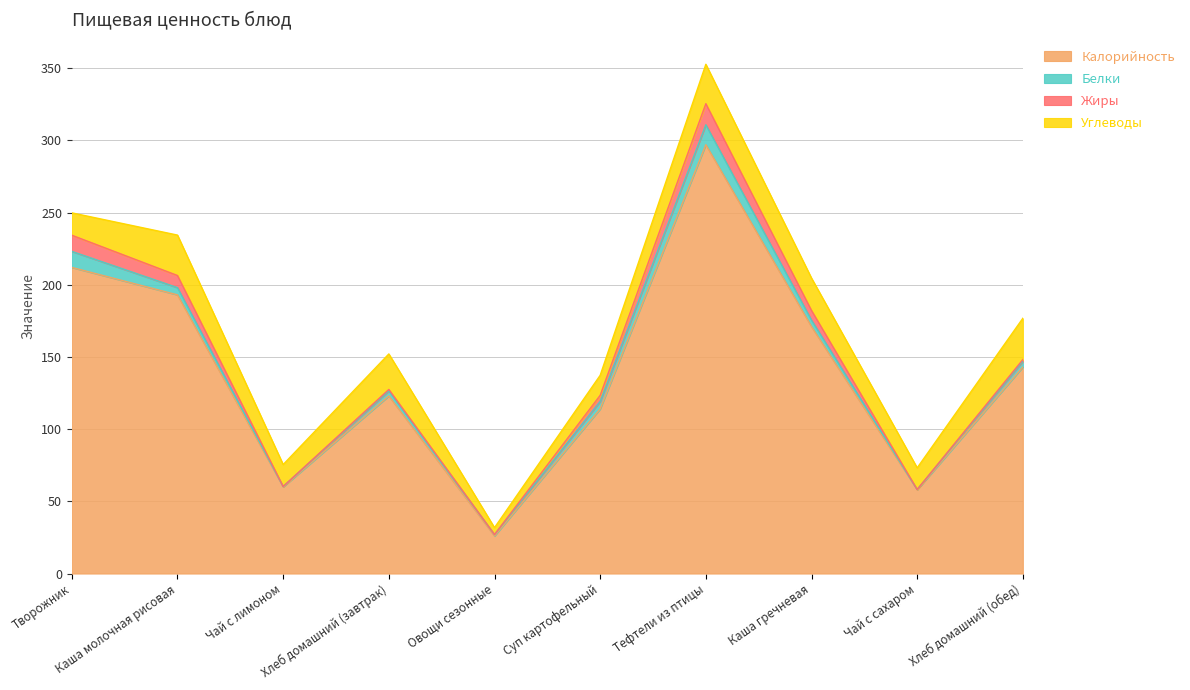

The Белки series shows 0.3 at Чай с лимоном. True or false?

True